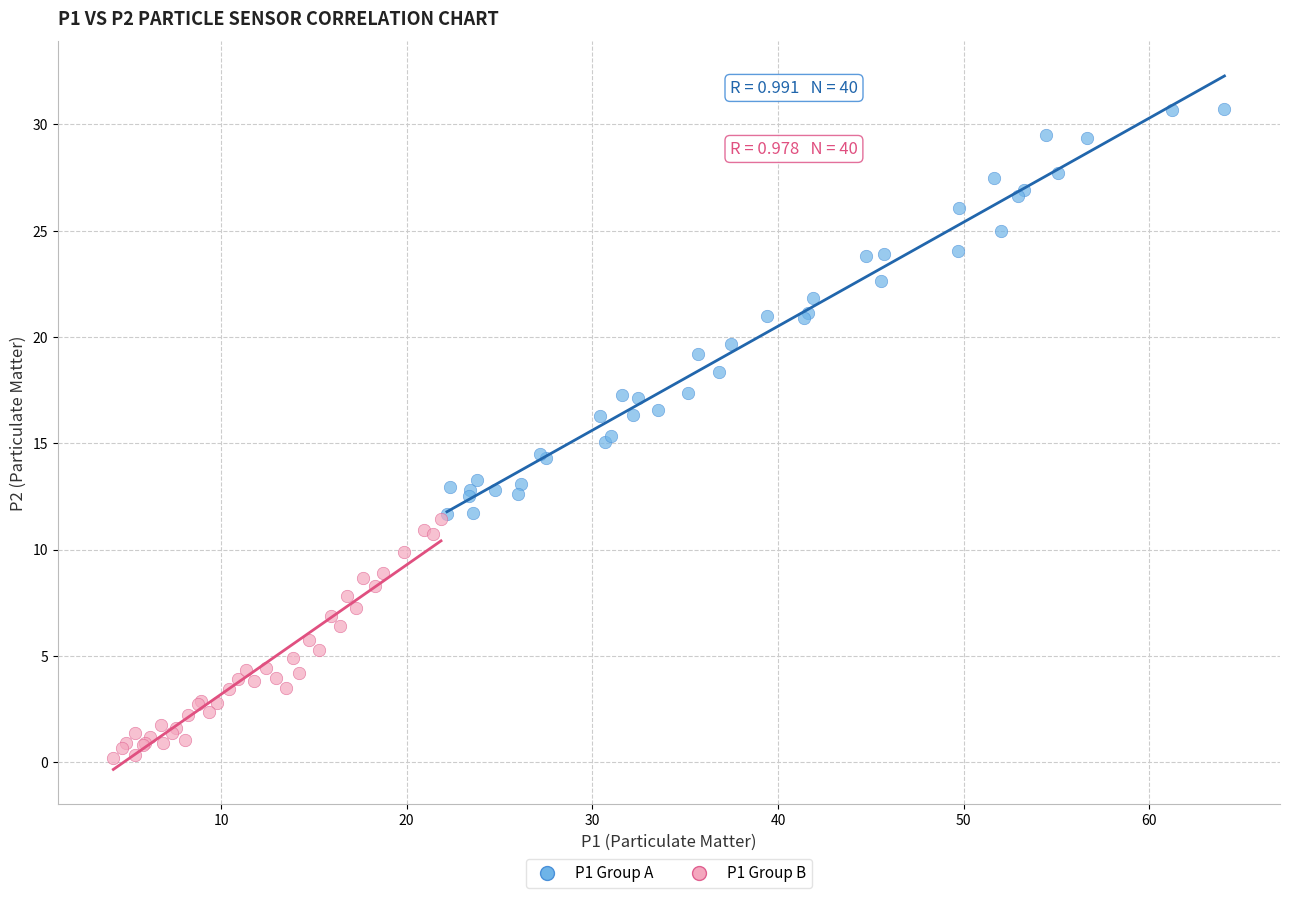

Which series has the widest spread of Y values?

P1 Group A